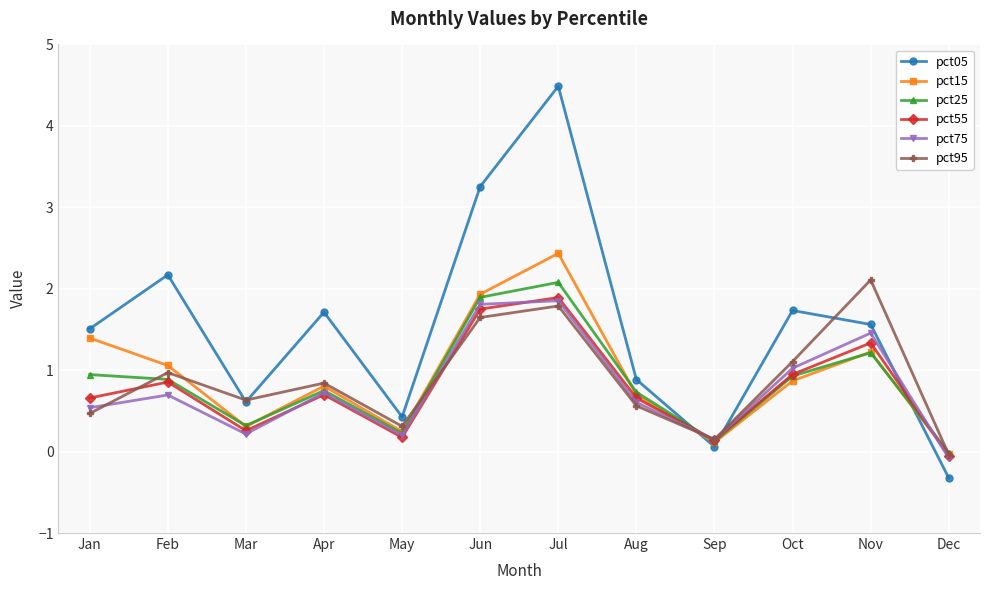

What is the difference between the maximum and second lowest values in the pct75 series?

1.7